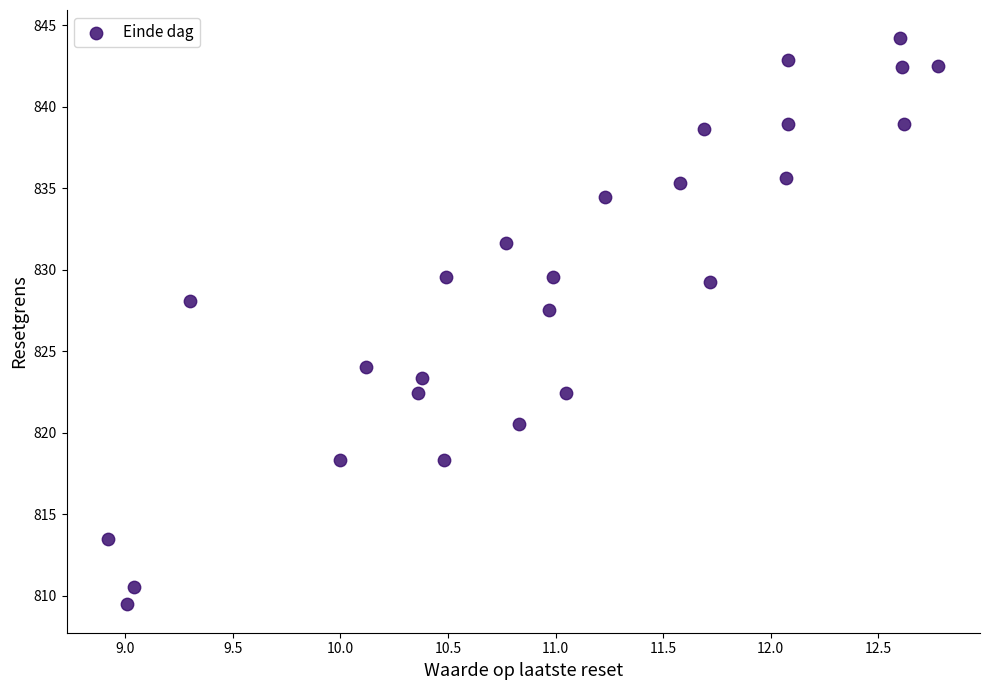

What is the range of X values (max minus min)?

3.9